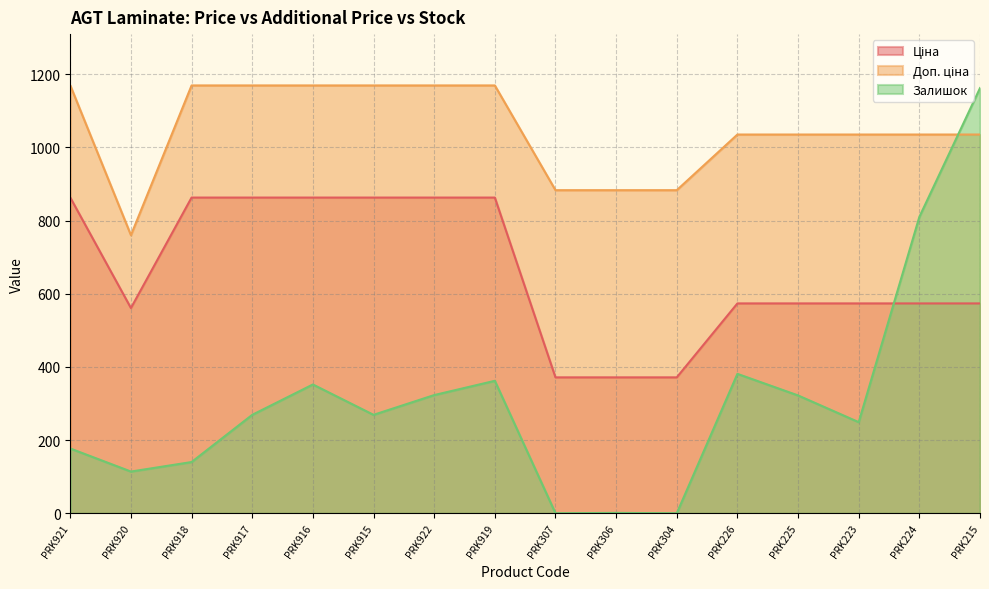

How many data points in Залишок are above 269?

7